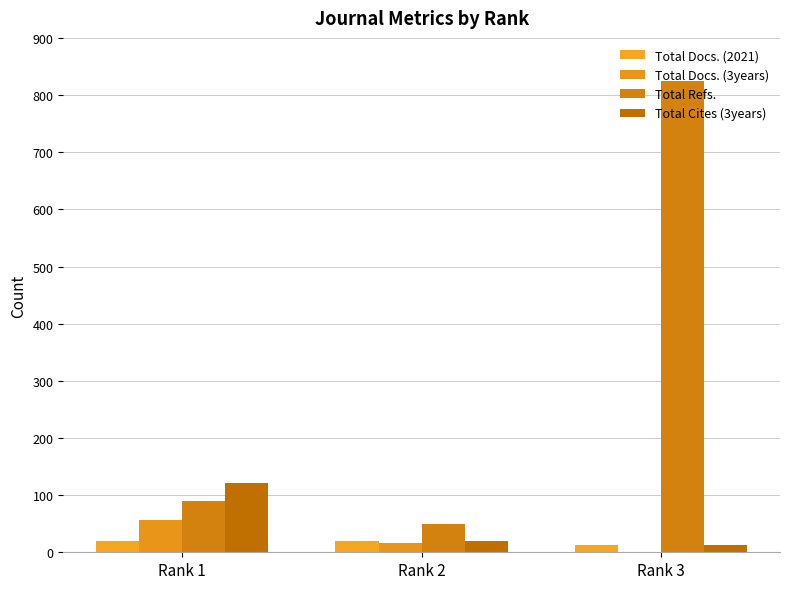

Which series changed the most between Rank 1 and Rank 3?

Total Refs.